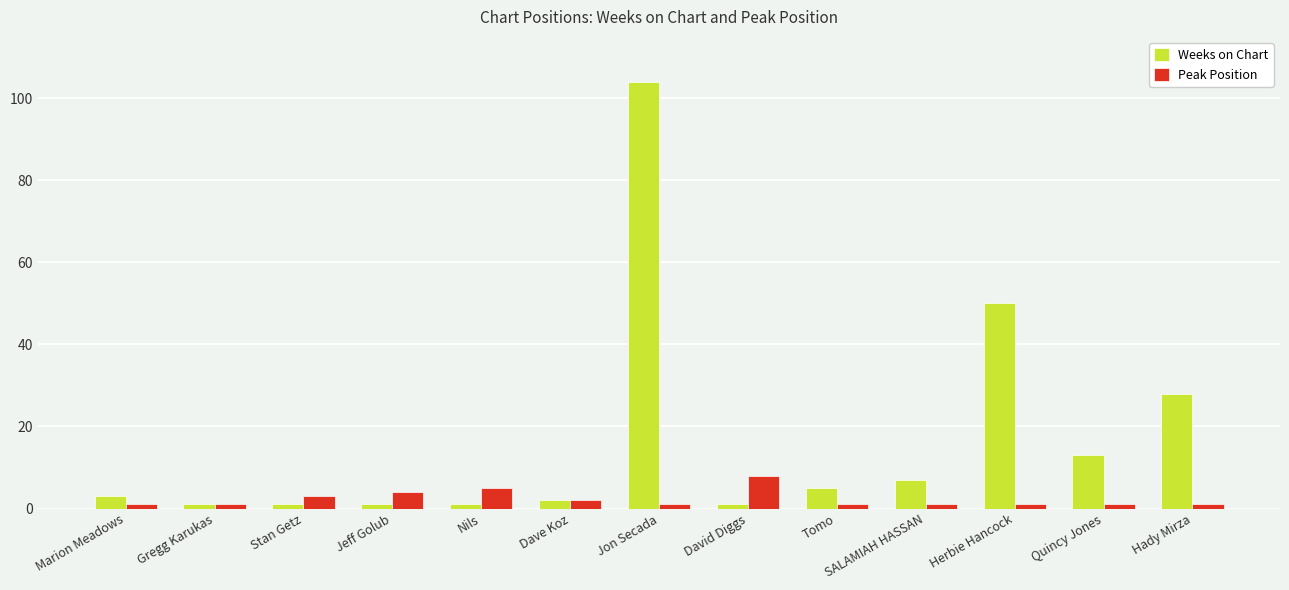

What is the label of the 7th bar from the right?

Jon Secada